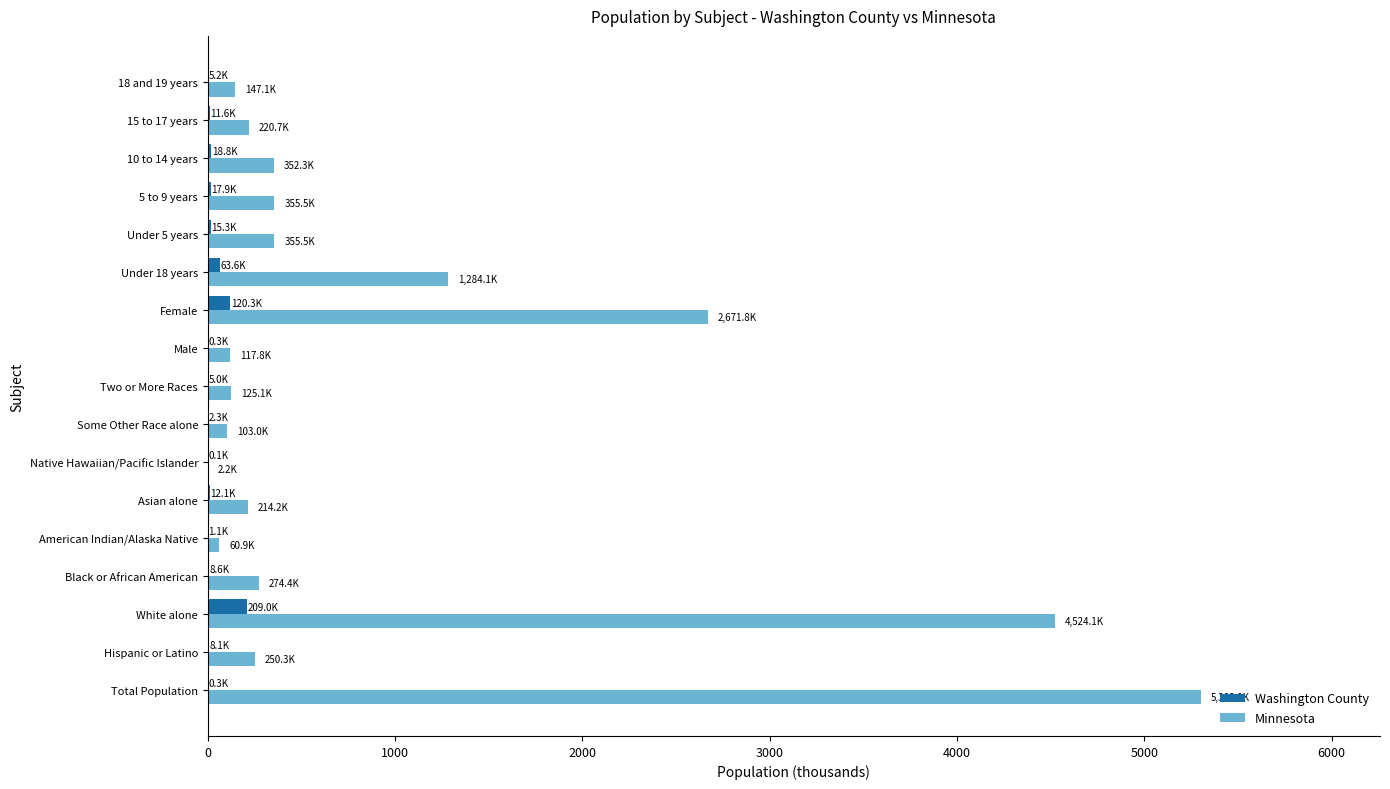

Where is Minnesota nearest to the value 2653?

Female